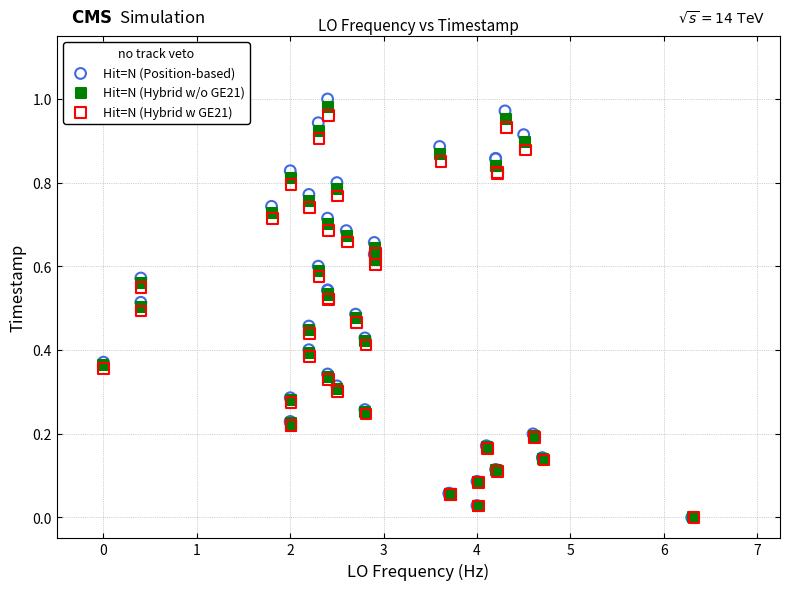

Which series has the widest spread of Y values?

Hit=N (Position-based)